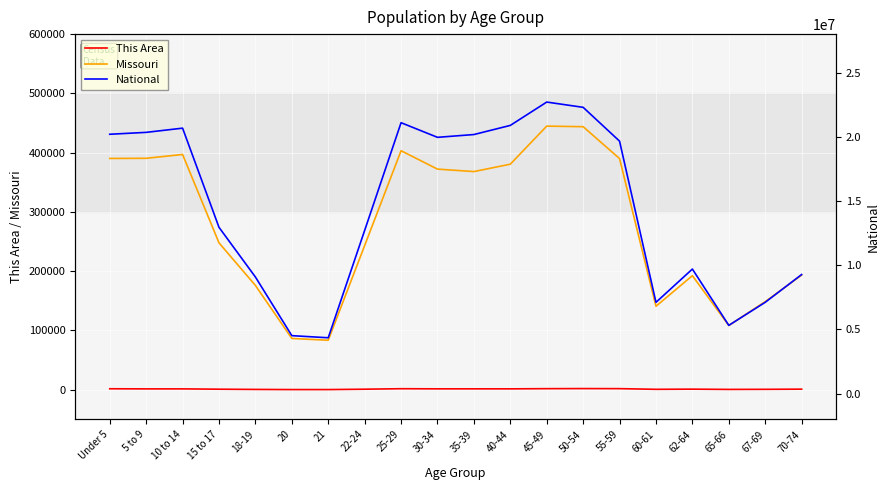

Reading left to right, extract all data points from this chart.

This Area: Under 5=1638	5 to 9=1437	10 to 14=1442	15 to 17=902	18-19=533	20=276	21=276	22-24=907	25-29=1718	30-34=1509	35-39=1518	40-44=1482	45-49=1811	50-54=1957	55-59=1834	60-61=713	62-64=992	65-66=549	67-69=703	70-74=997
Missouri: Under 5=390237	5 to 9=390463	10 to 14=396925	15 to 17=247811	18-19=175975	20=86528	21=83511	22-24=243250	25-29=403239	30-34=372228	35-39=368070	40-44=380546	45-49=444766	50-54=443806	55-59=389985	60-61=140830	62-64=192463	65-66=108394	67-69=148659	70-74=193437
National: Under 5=20201362	5 to 9=20348657	10 to 14=20677194	15 to 17=12954254	18-19=9086089	20=4519129	21=4354294	22-24=12712576	25-29=21101849	30-34=19962099	35-39=20179642	40-44=20890964	45-49=22708591	50-54=22298125	55-59=19664805	60-61=7113727	62-64=9704197	65-66=5319902	67-69=7115361	70-74=9278166